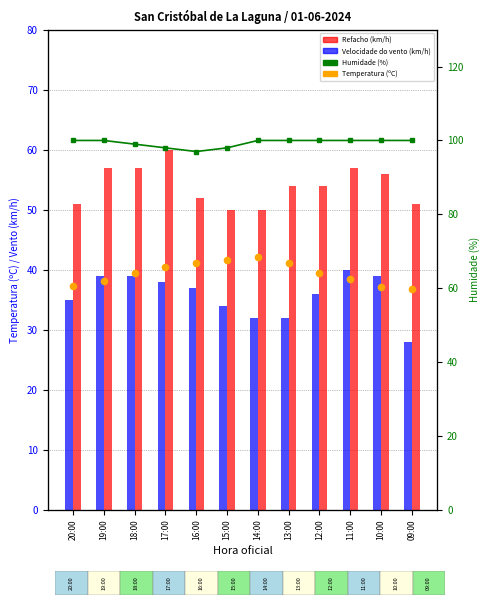

Is the value of Refacho (km/h) at 14:00 greater than the value of Humidade (%) at 14:00?

No